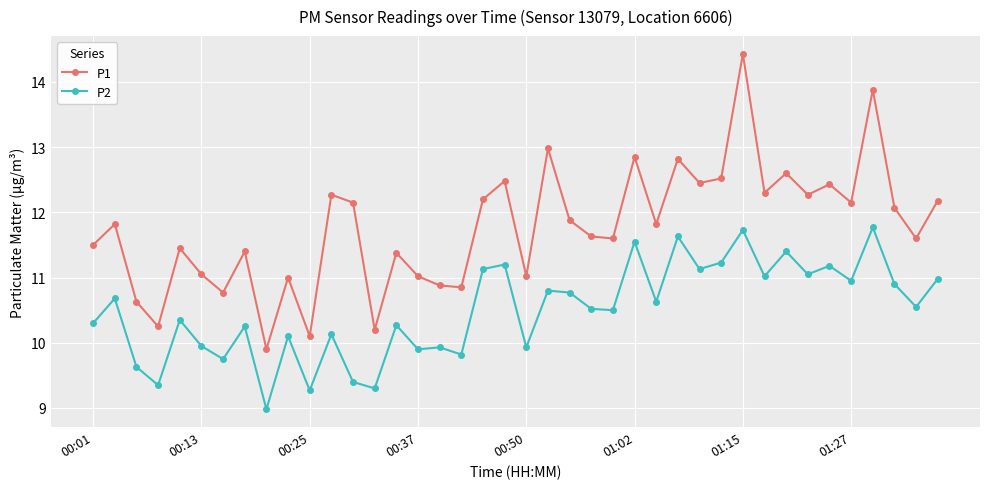

What is the greatest value displayed?

14.4